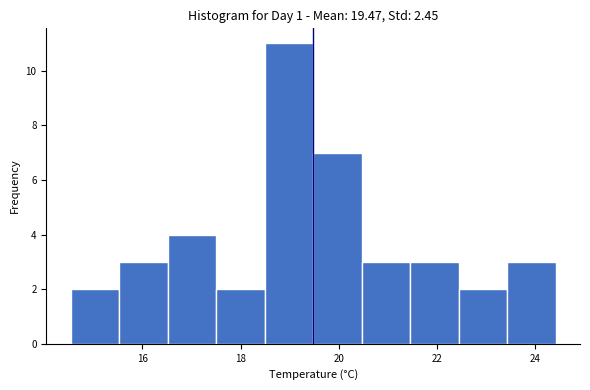

Reading left to right, transcribe this chart: for each bar, give the range it covers on the x-axis and its height. Neither the bar edges nor the heights are printed on the chart, so give them approximately, as read against the axes.

14.6 to 15.6: 2
15.6 to 16.6: 3
16.6 to 17.6: 4
17.6 to 18.4: 2
18.4 to 19.4: 11
19.4 to 20.4: 7
20.4 to 21.4: 3
21.4 to 22.4: 3
22.4 to 23.4: 2
23.4 to 24.4: 3